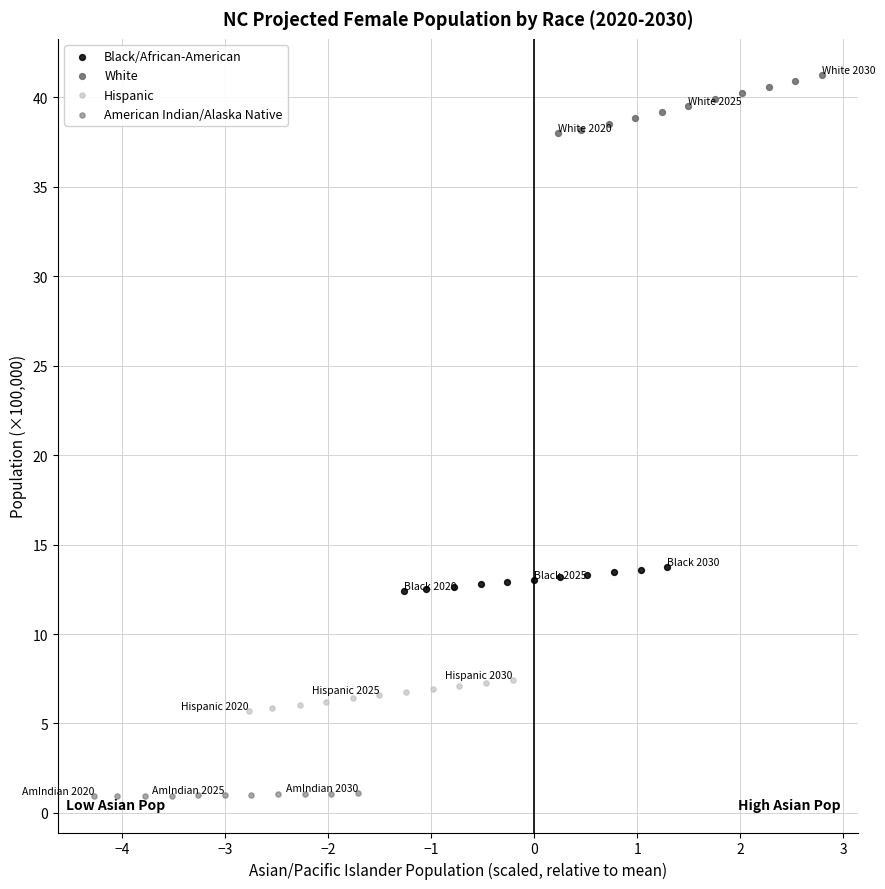

Which series has the widest spread of Y values?

White